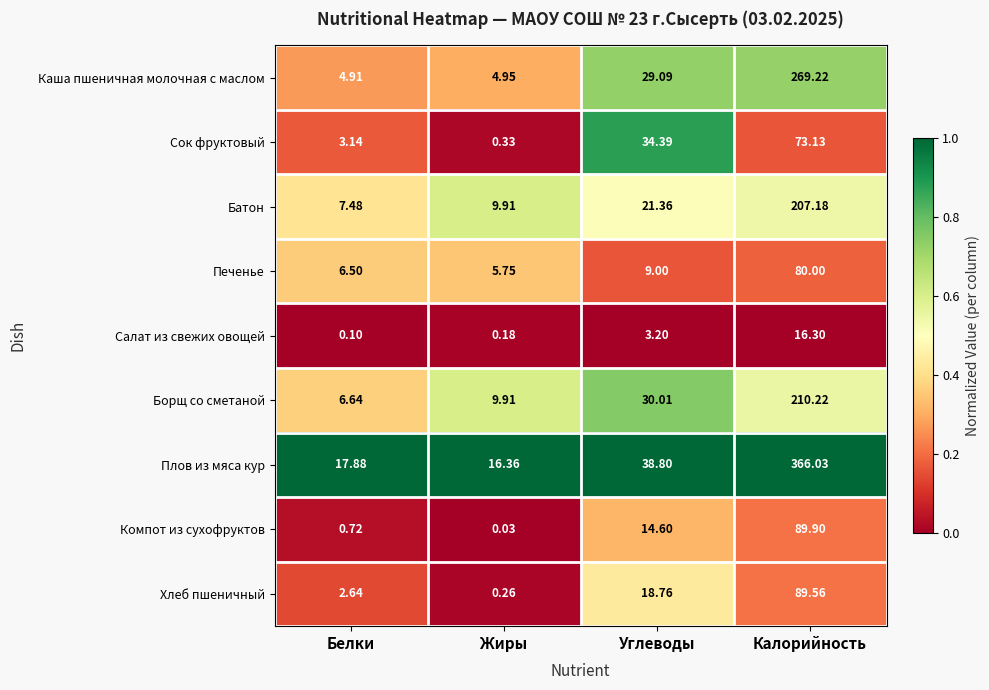

Which category has the lowest value across all series?

Жиры